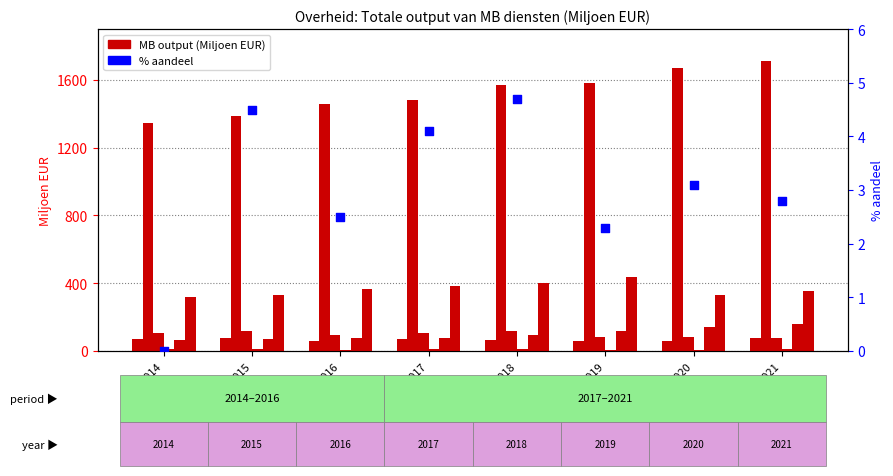

Is the value of CEPA 1 at 2018 greater than the value of CEPA 3 at 2015?

No